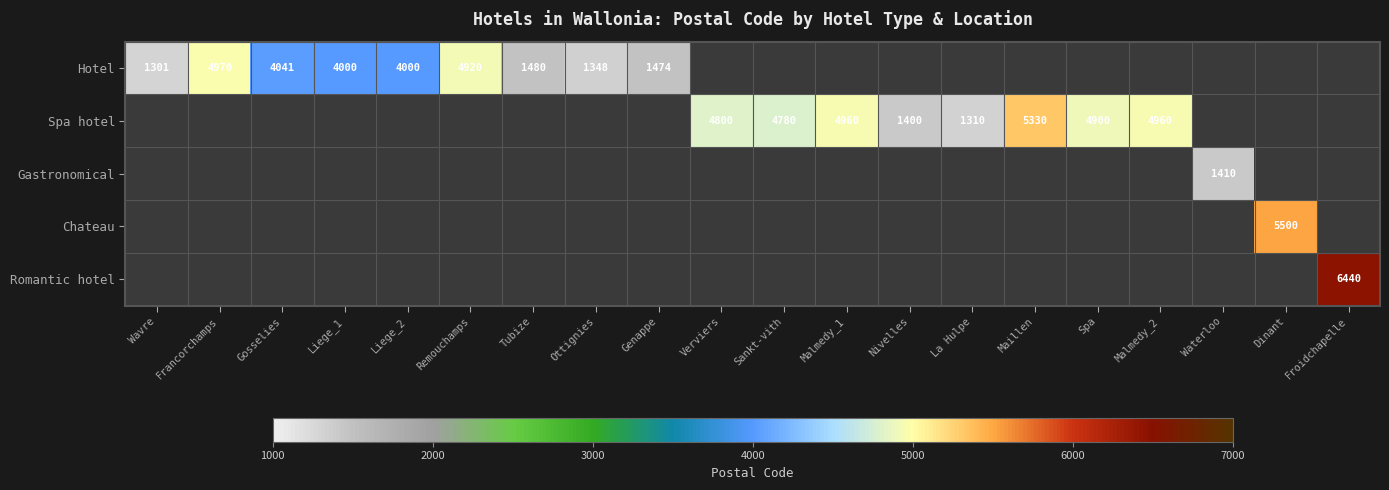

How many values in Gastronomical are above zero?

1